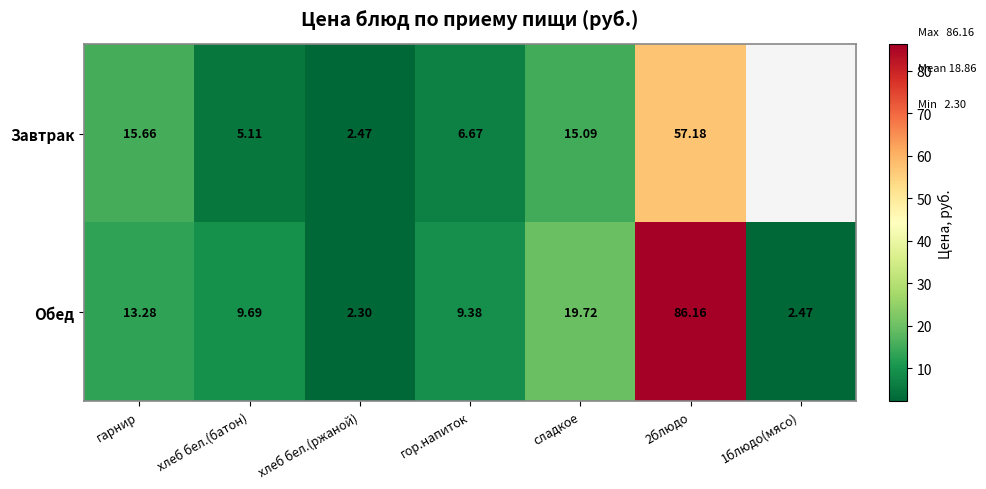

Is it true that Обед equals 9.7 at хлеб бел.(батон)?

True